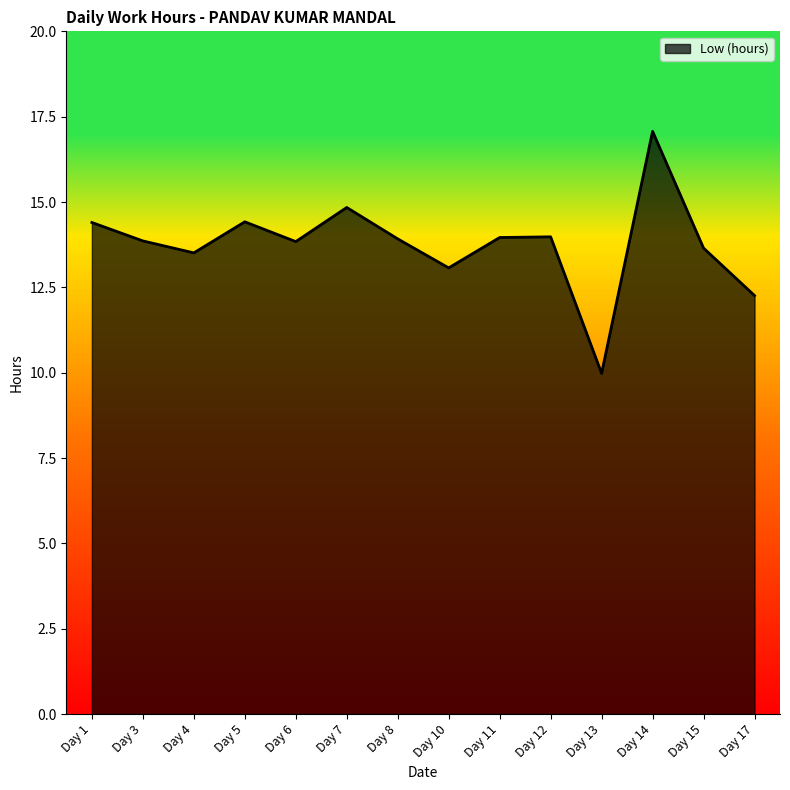

What is the change in value from Day 6 to Day 17?

-1.6